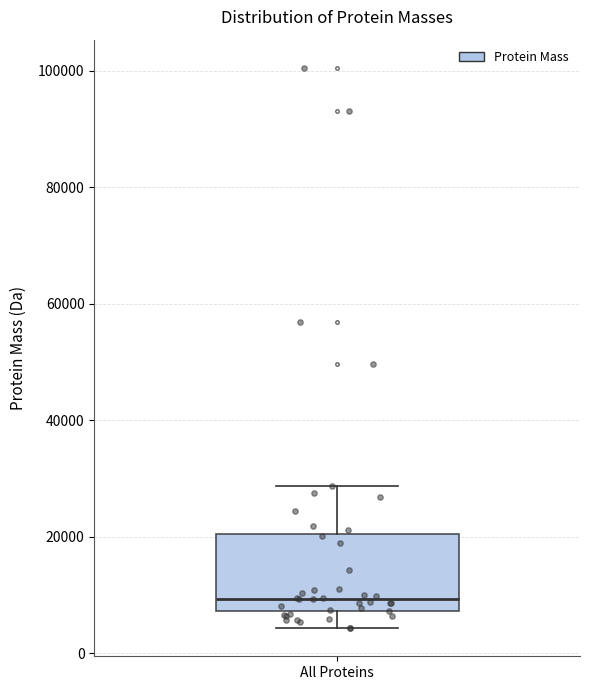

Where does the upper whisker of the box for All Proteins end on the y-axis? The values are not printed on the chart, so give them approximately, as read against the axis.

28000